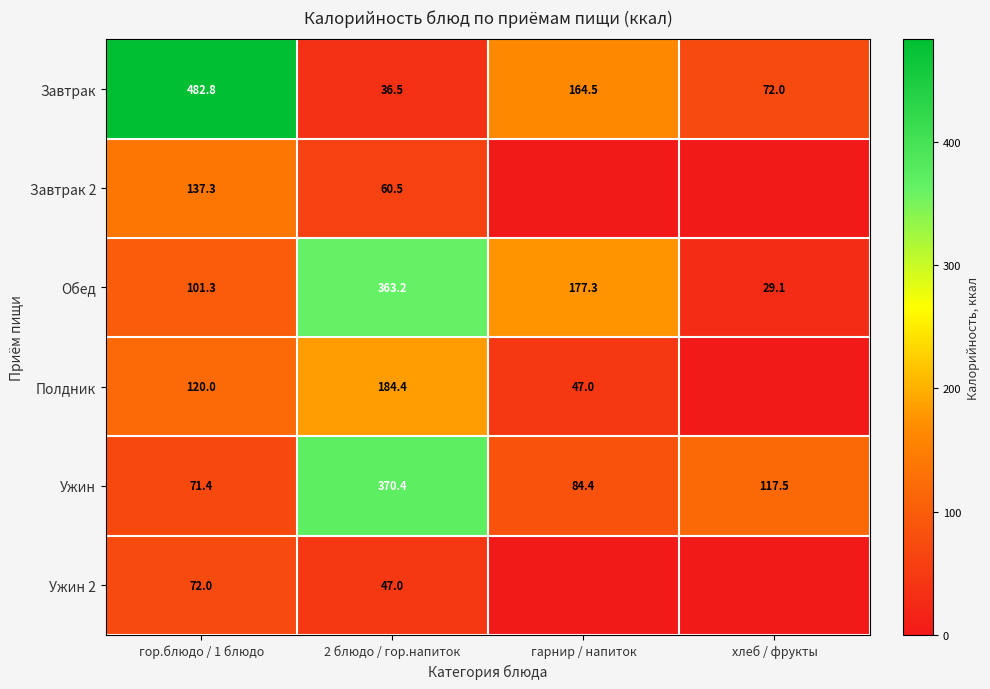

What is the minimum value for Завтрак?

36.5